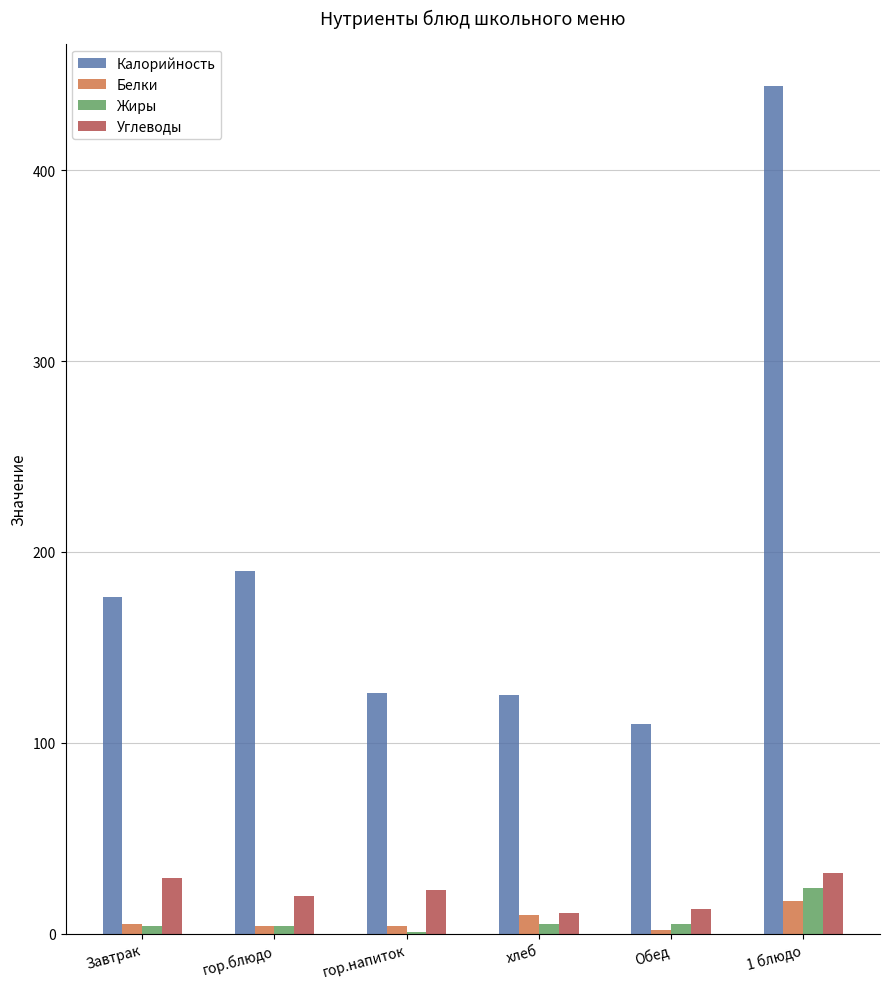

At which category is the sum across all series the highest?

1 блюдо